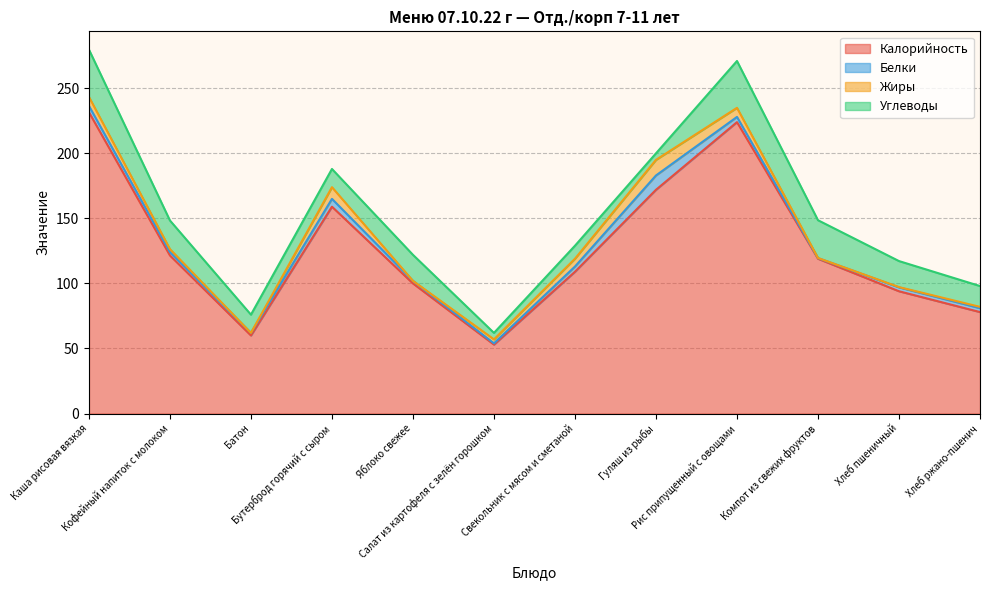

How many lines are shown in the chart?

4